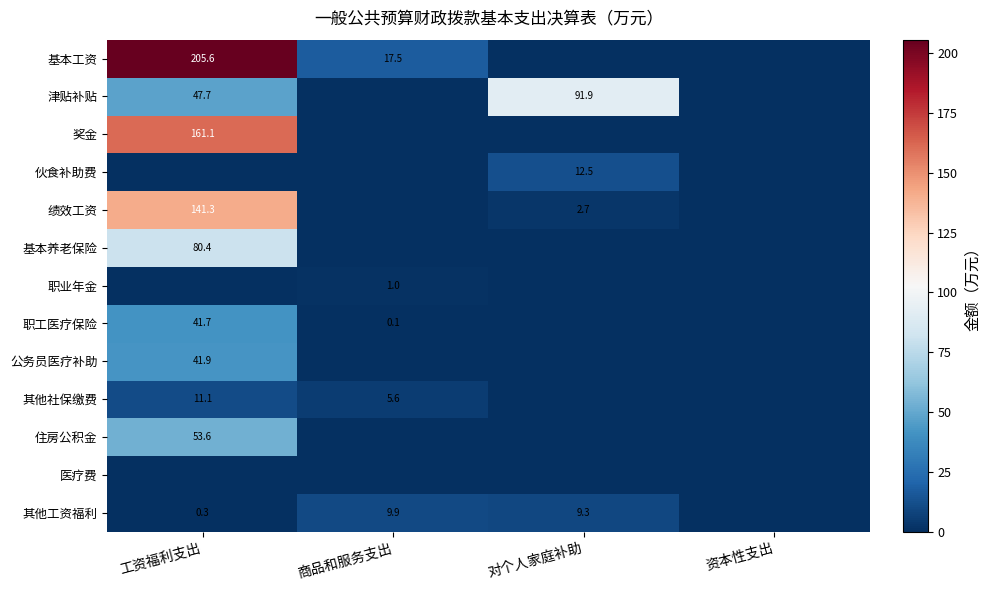

What is the difference between the highest and lowest values at 商品和服务支出?

17.5